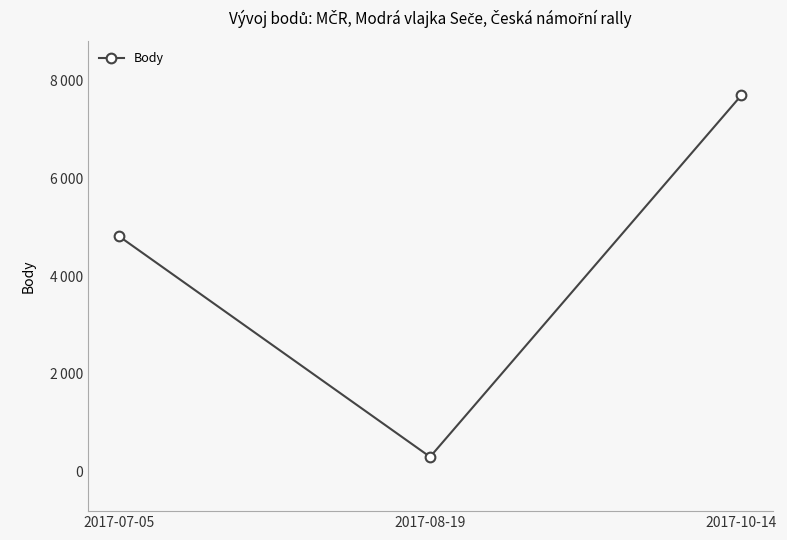

List the labels in order of value, largest first.

2017-10-14, 2017-07-05, 2017-08-19